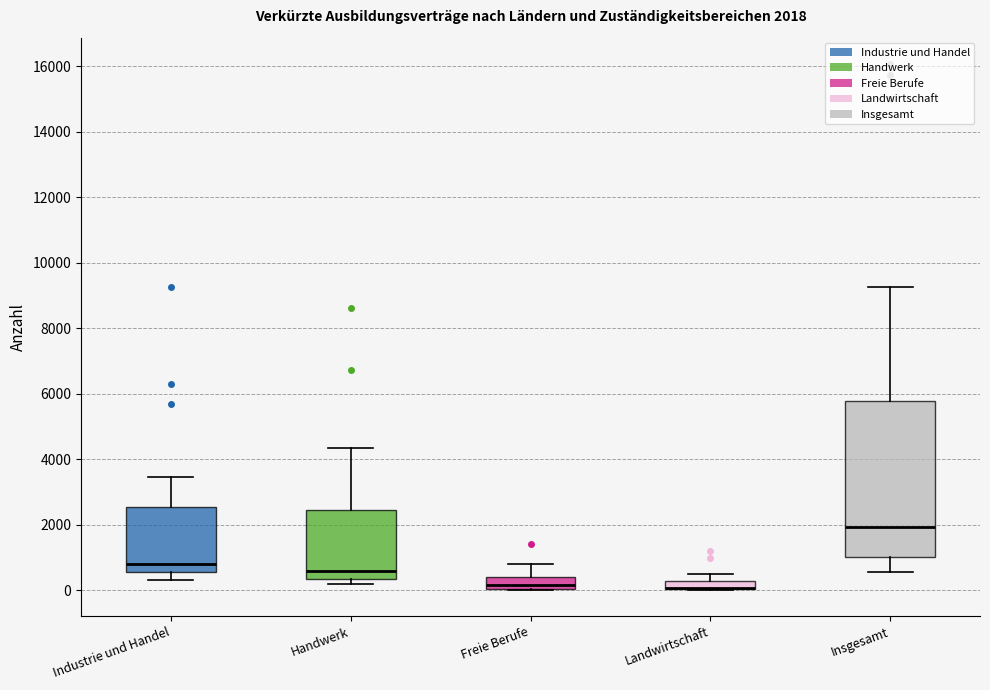

Comparing the boxes themselves (not the whiskers), which one is the tallest?

Insgesamt